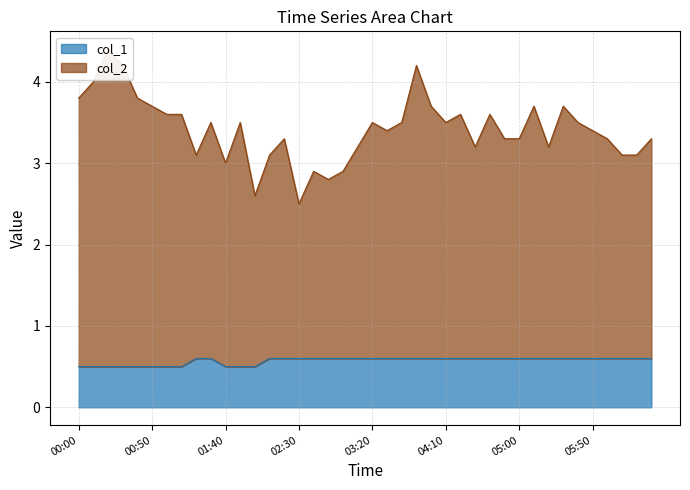

At how many categories does at least one series exceed 2?

40